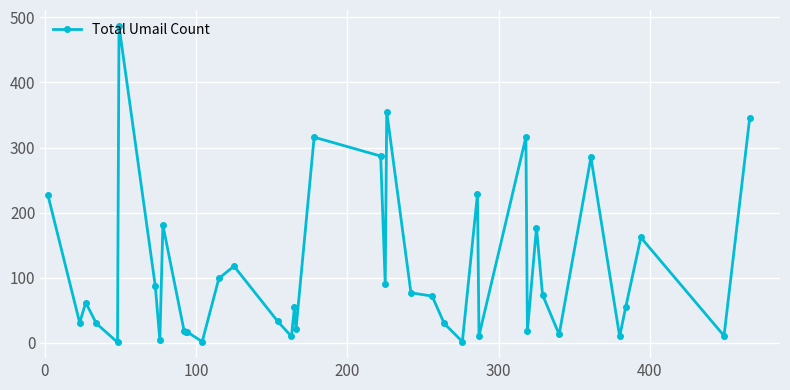

What is the maximum value shown in the chart?

487